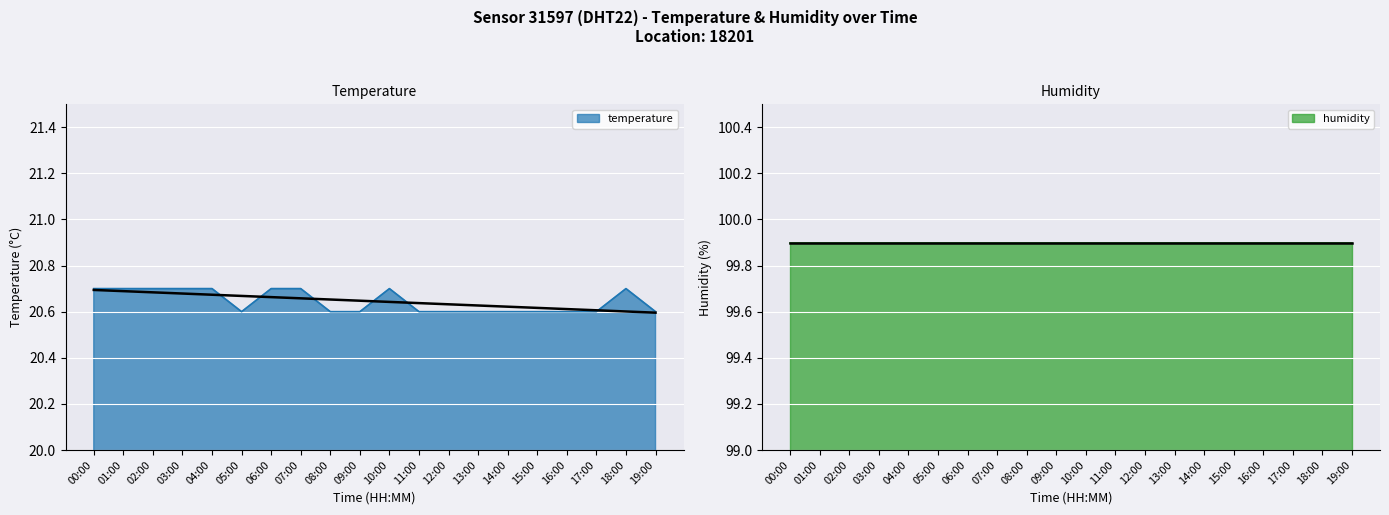

List the labels in order of value, smallest first.

05:00, 08:00, 09:00, 11:00, 12:00, 13:00, 14:00, 15:00, 16:00, 17:00, 19:00, 00:00, 01:00, 02:00, 03:00, 04:00, 06:00, 07:00, 10:00, 18:00